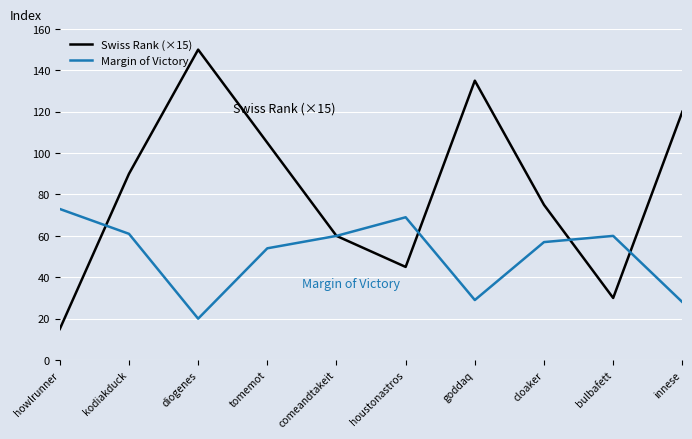

True or false: Swiss Rank (×15) has more than 2 interior local peaks.

False